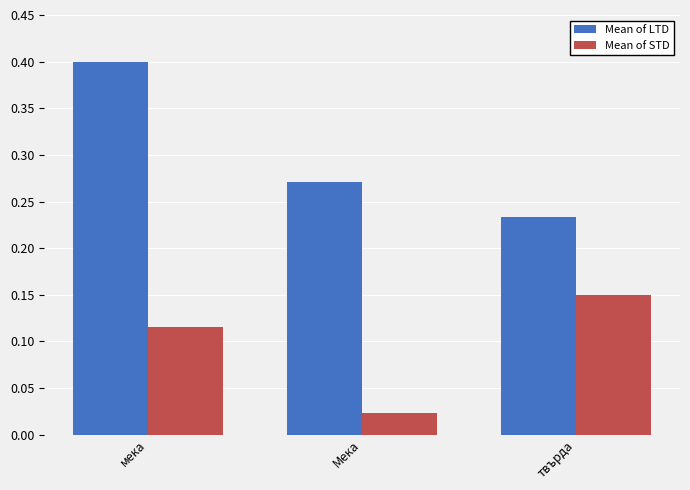

Between мека and Мека, which series saw the biggest shift?

Mean of LTD